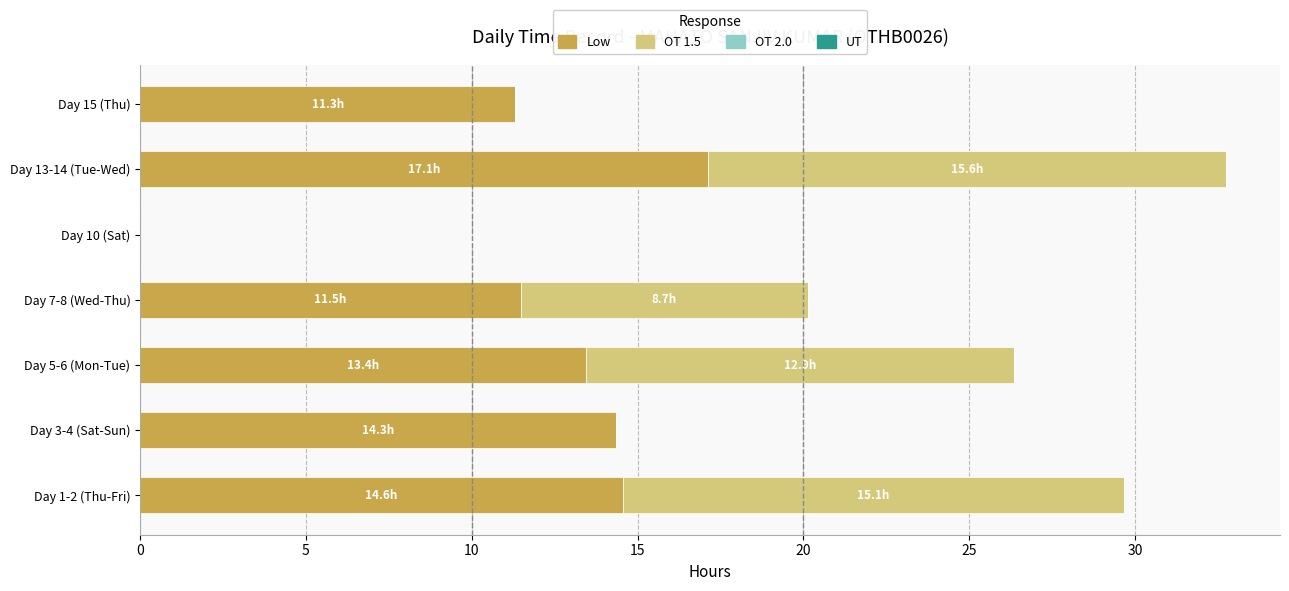

The Low series shows 21.8 at Day 5-6 (Mon-Tue). True or false?

False